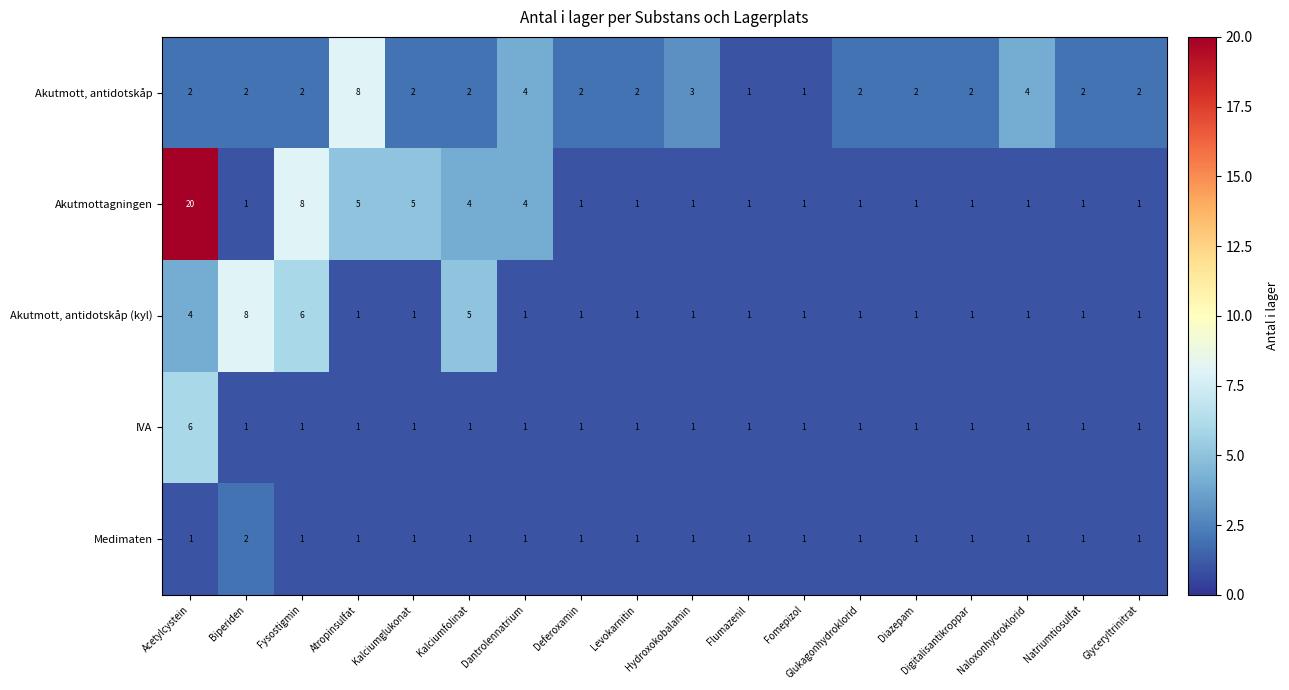

True or false: IVA has a value of 1 at Glyceryltrinitrat.

True